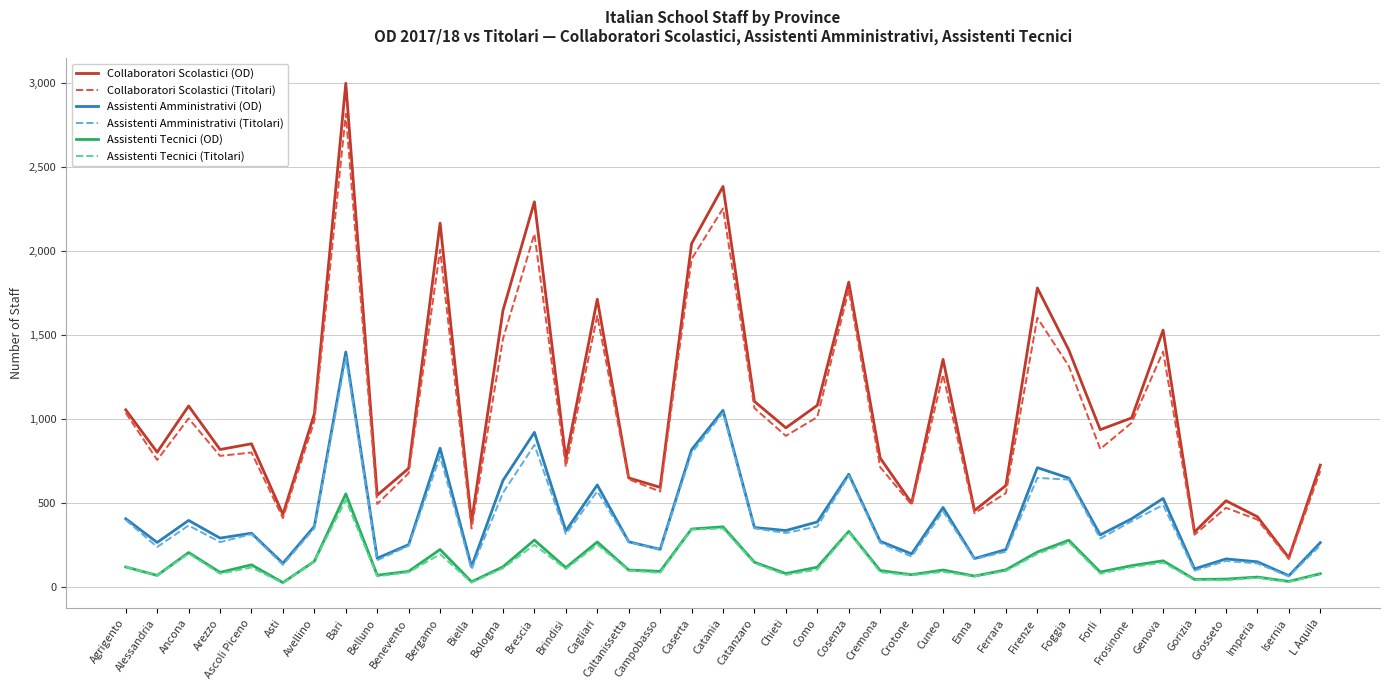

At which category is the sum across all series the highest?

Bari